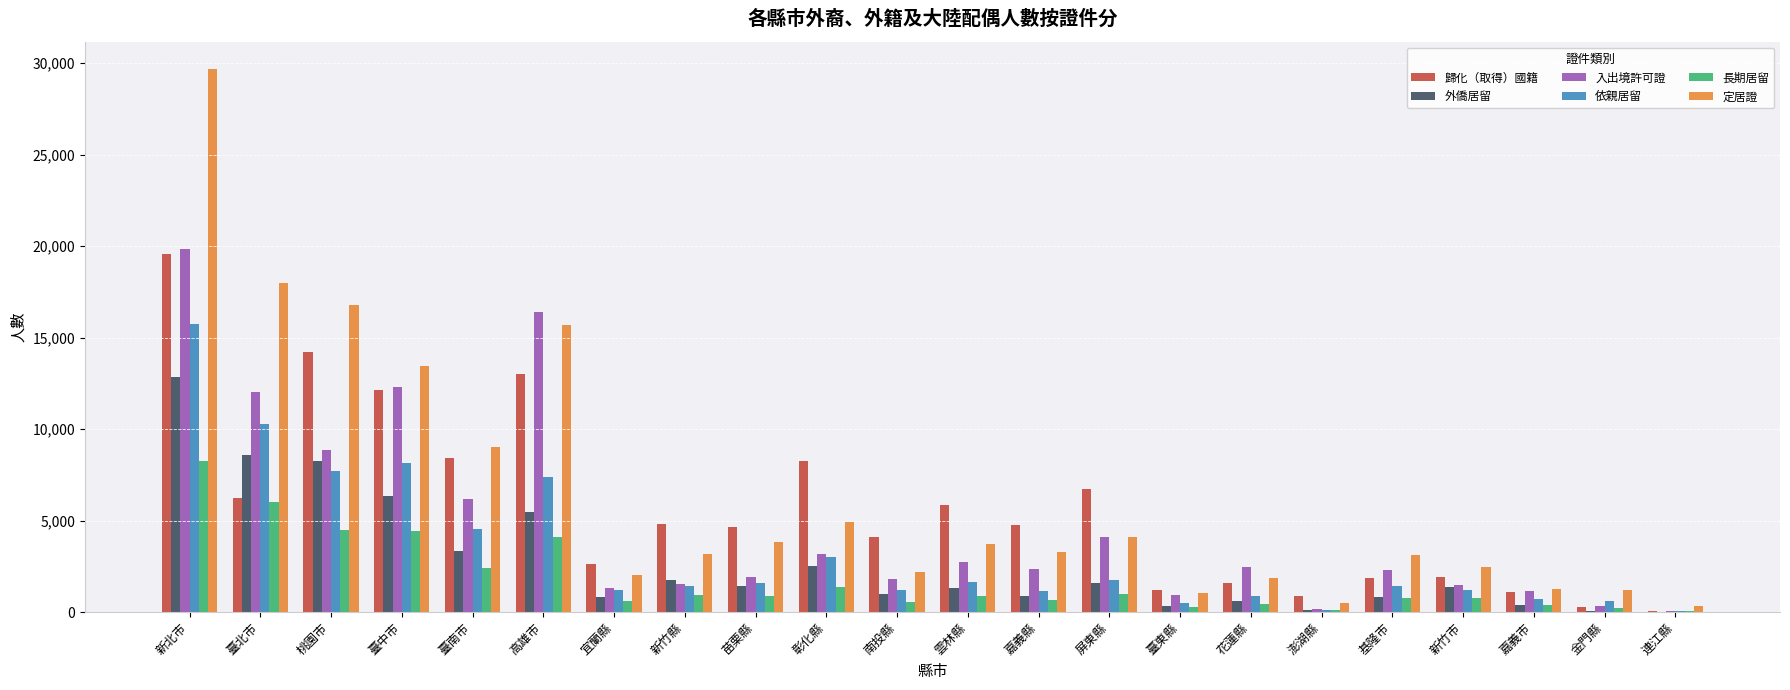

Which category has the highest value in the 長期居留 series?

新北市